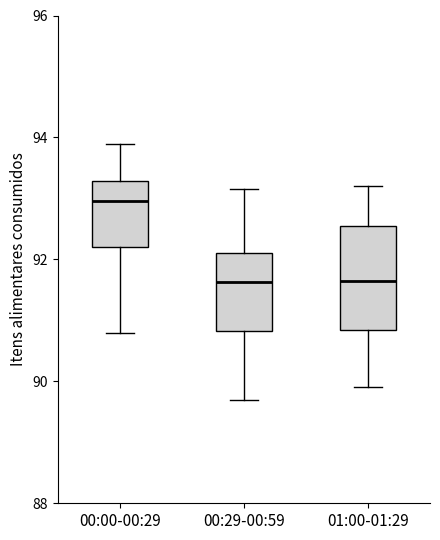

Which box is the tallest, from its lower edge to its upper edge?

01:00-01:29